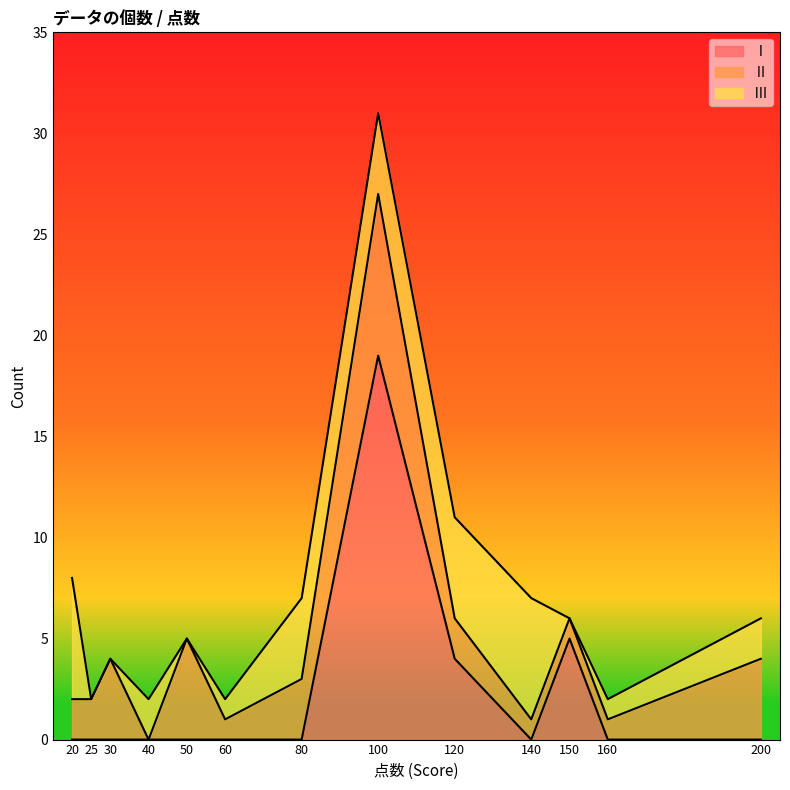

What is the total value across all series at Ⅲ?

36